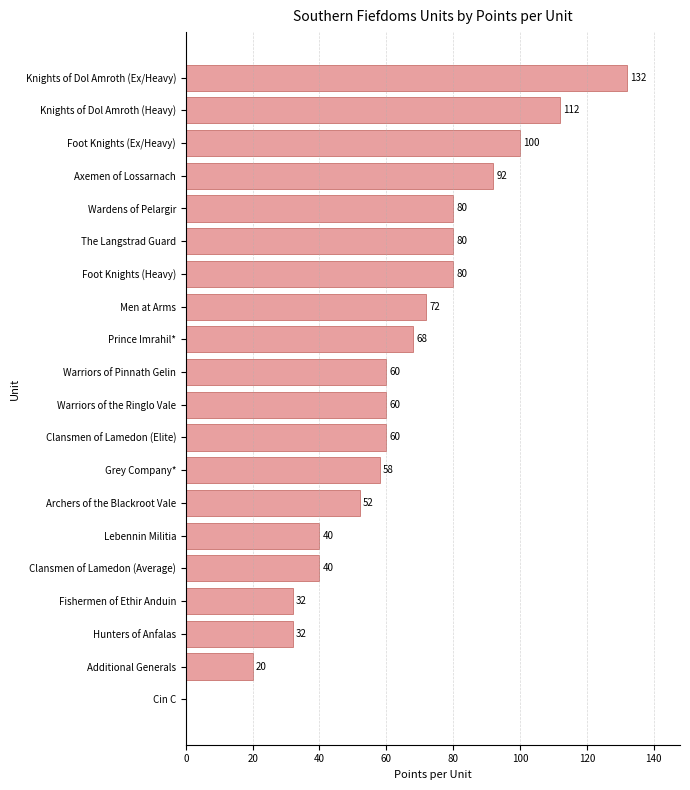

What is the approximate value at Foot Knights (Heavy), to the nearest 10?

80